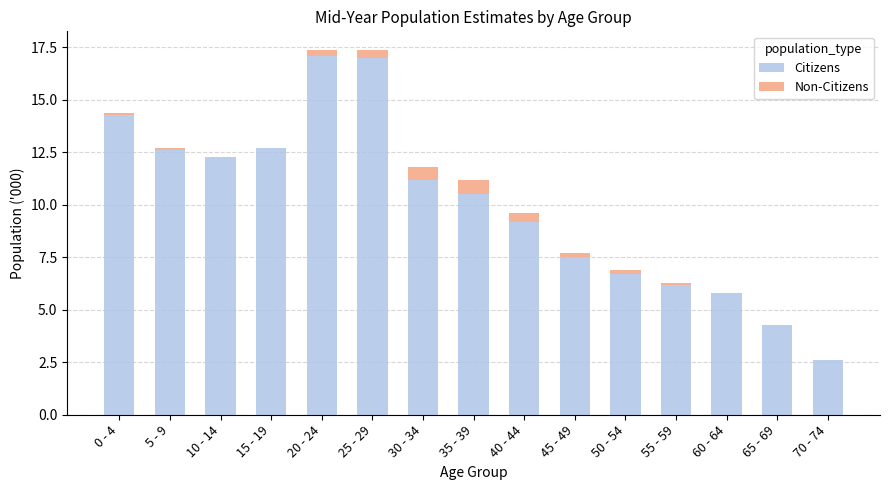

Are the bars grouped side by side (vs. stacked)?

No